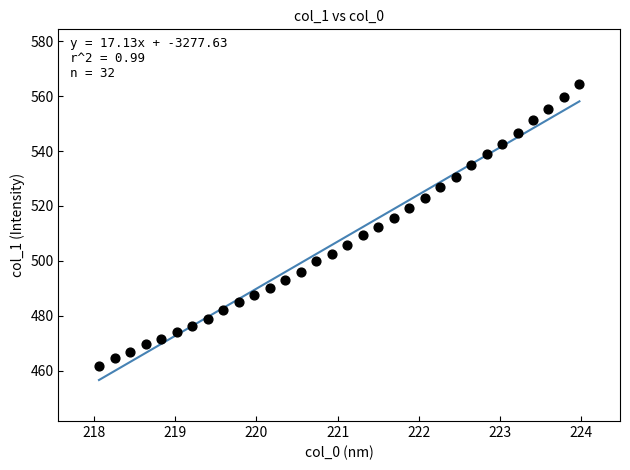

What is the range of X values (max minus min)?

5.9